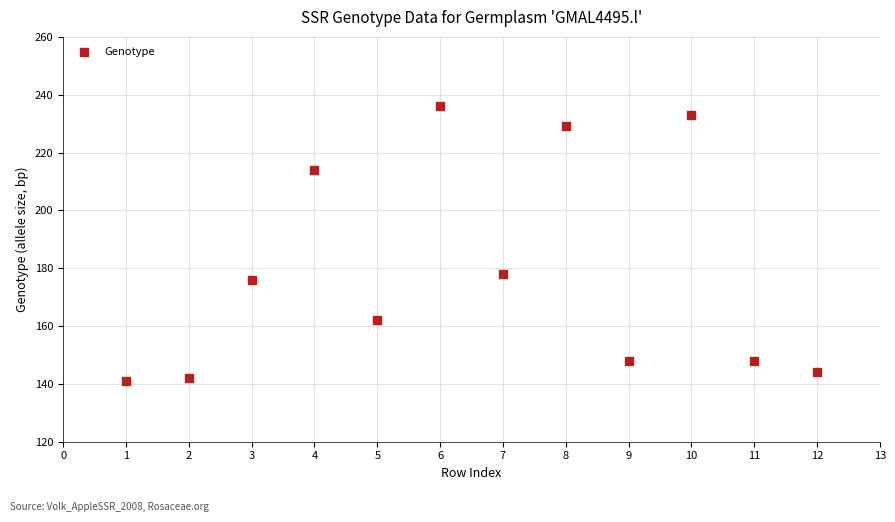

What is the average Y value?

179